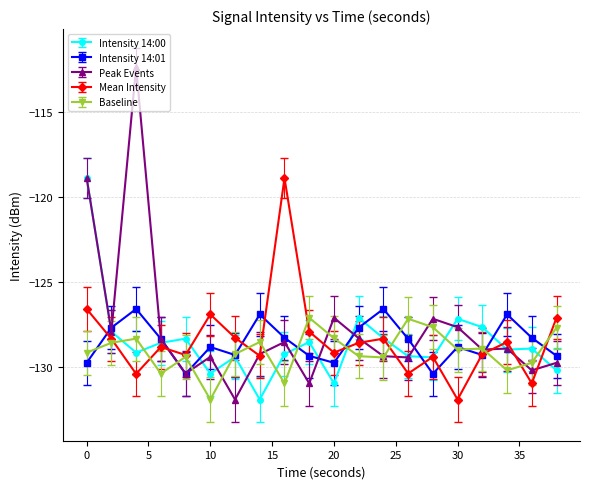

What is the average value of the Mean Intensity series?

-128.4